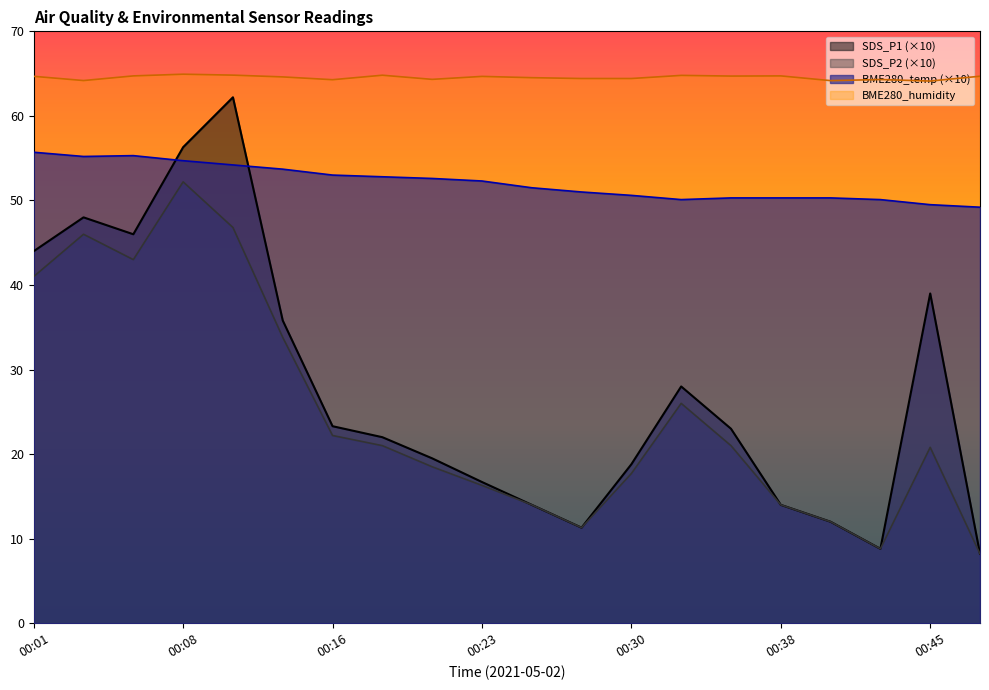

What is the maximum value shown in the chart?

64.9